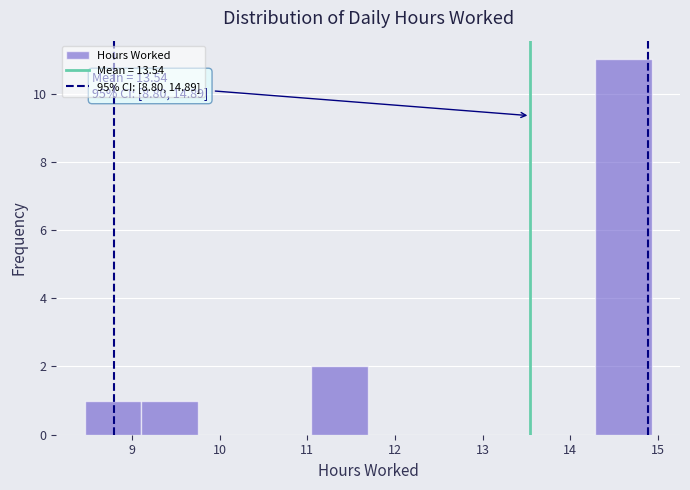

Over which range of the x-axis is the bar tallest?

14.3 to 14.9